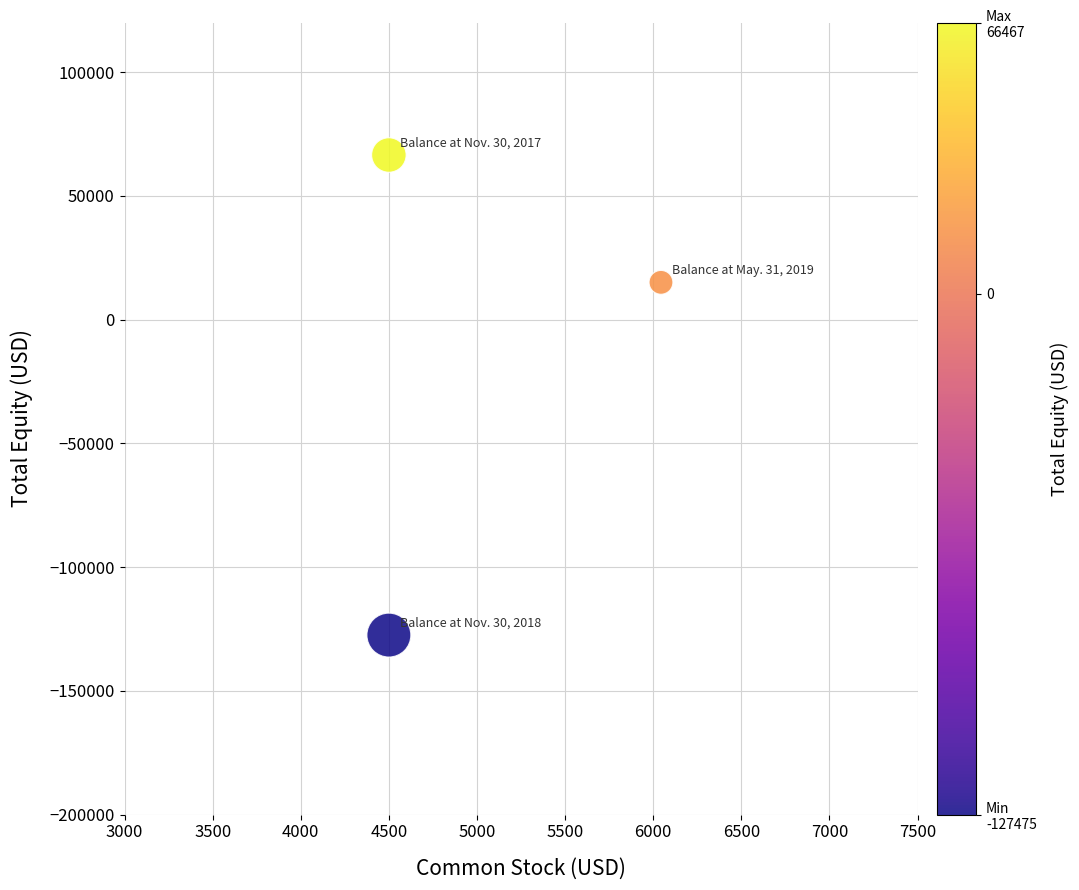

What is the average Y value?

-15327